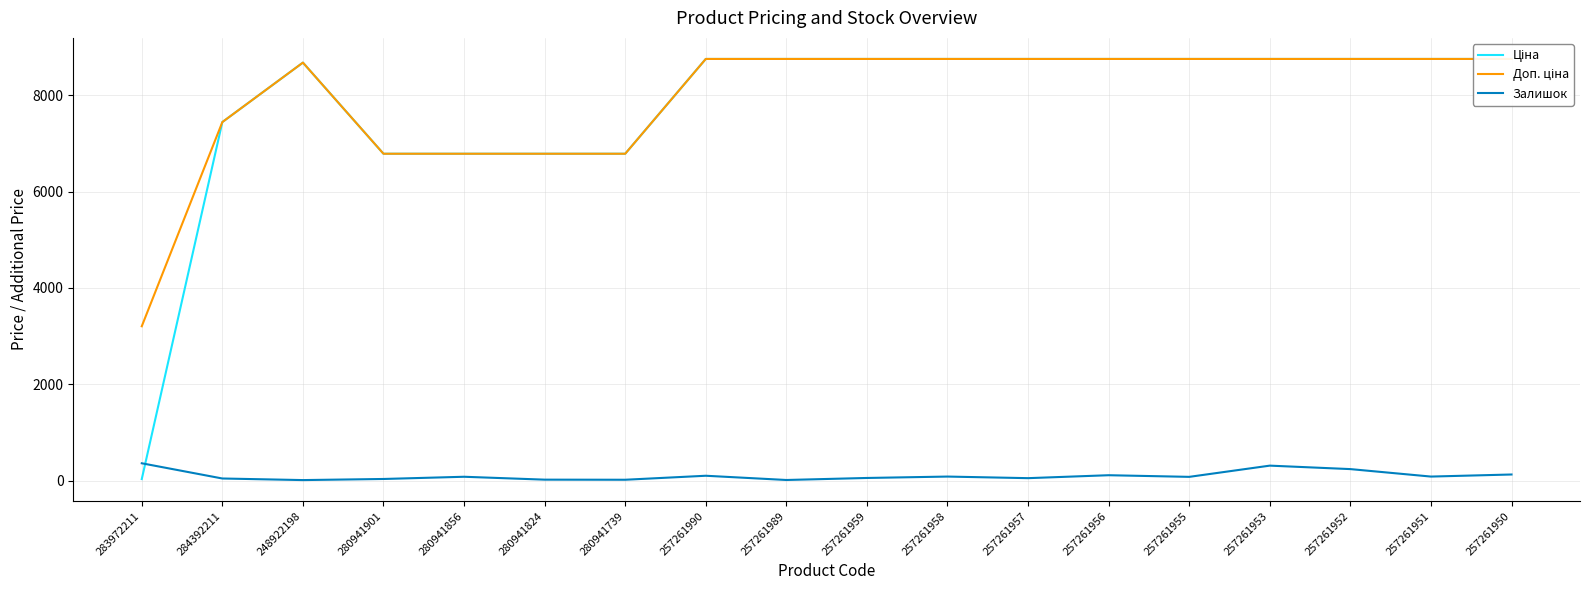

True or false: Ціна and Доп. ціна intersect in this chart.

False